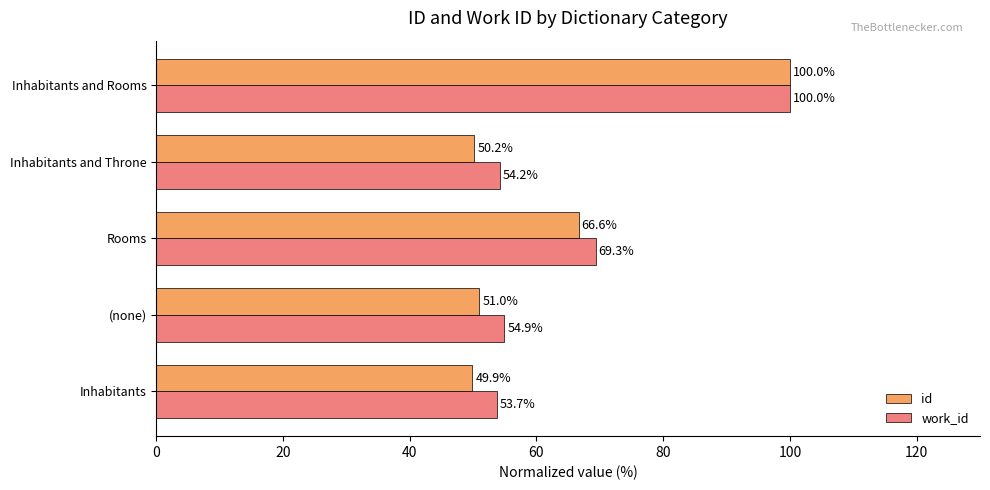

True or false: id has a value of 51.0 at (none).

True